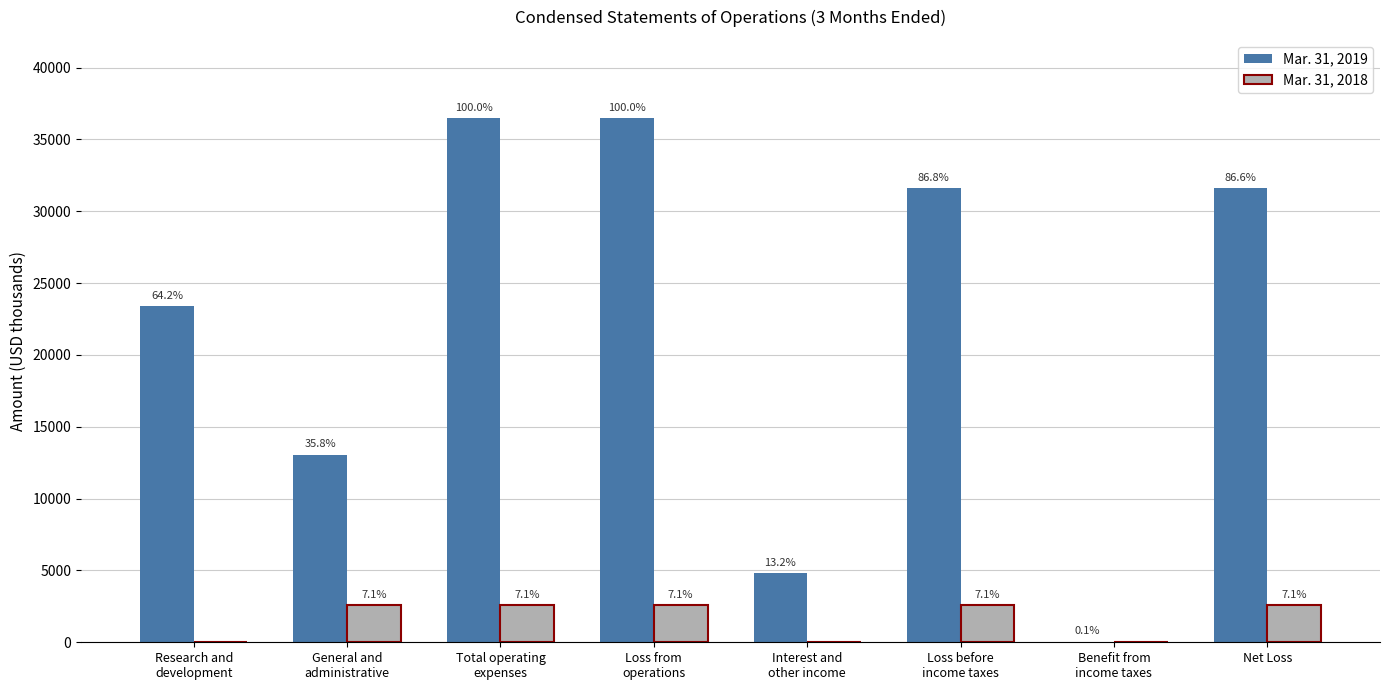

How many groups of bars are there?

8